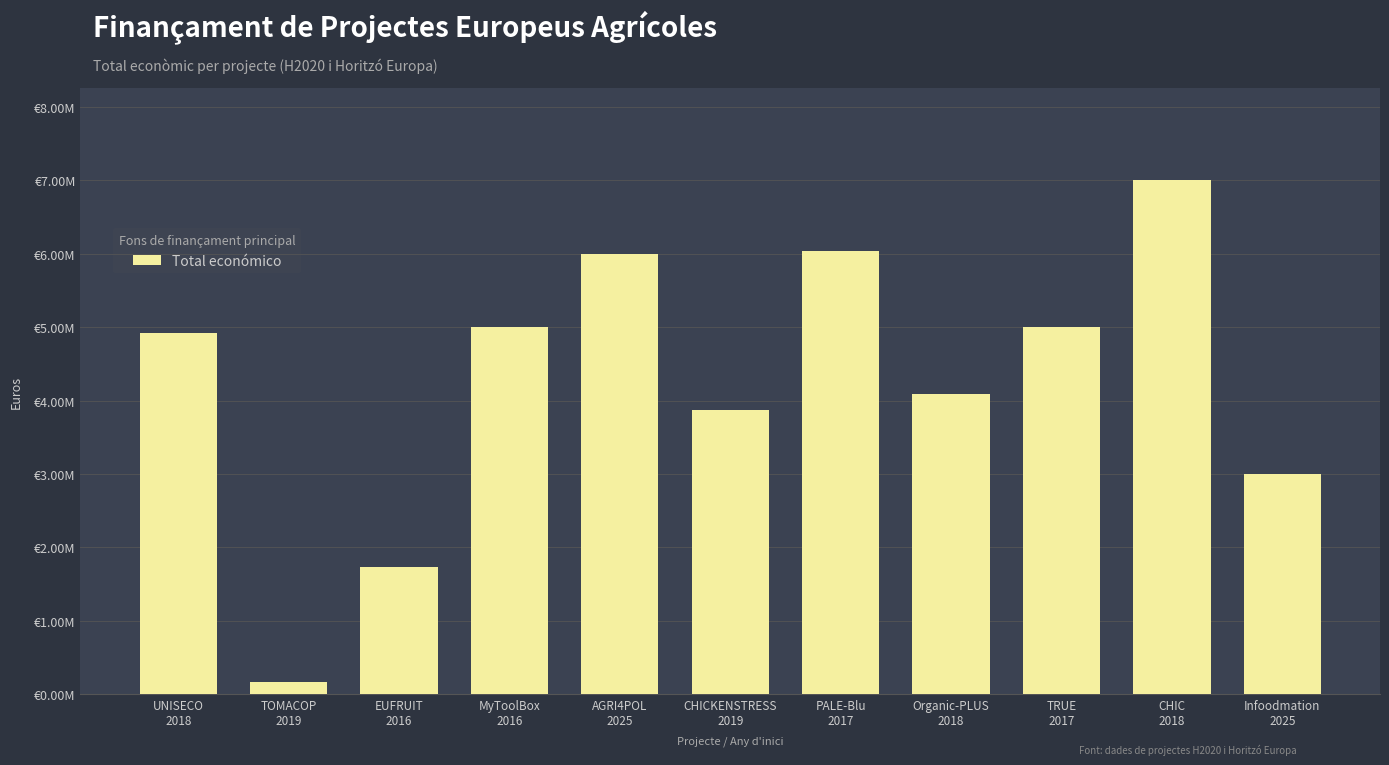

What is the label of the 9th bar from the left?

TRUE
2017